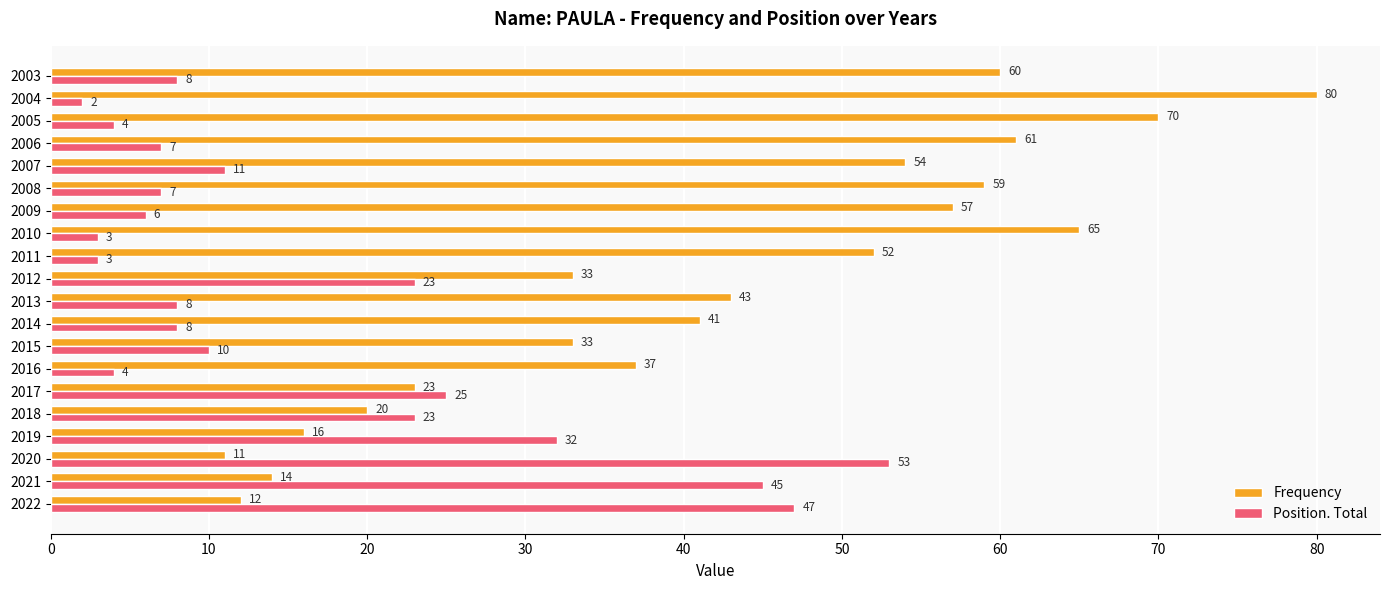

Count the number of data series in this chart.

2